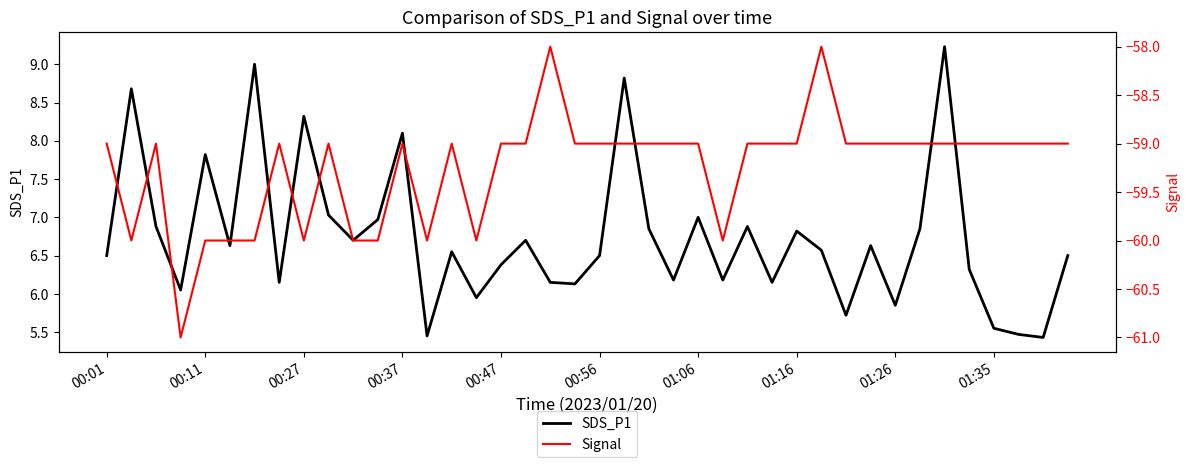

Which series has the largest total across all categories?

SDS_P1